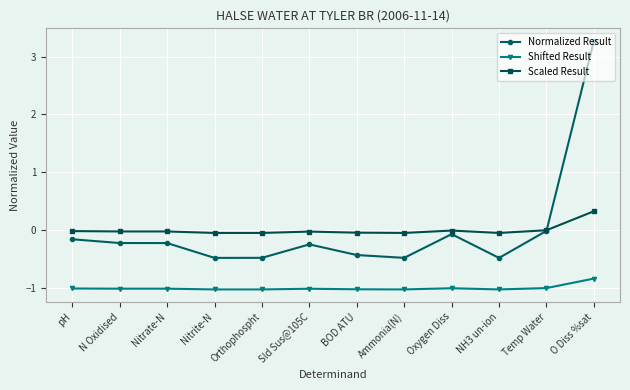

True or false: Shifted Result and Normalized Result cross at least once.

False